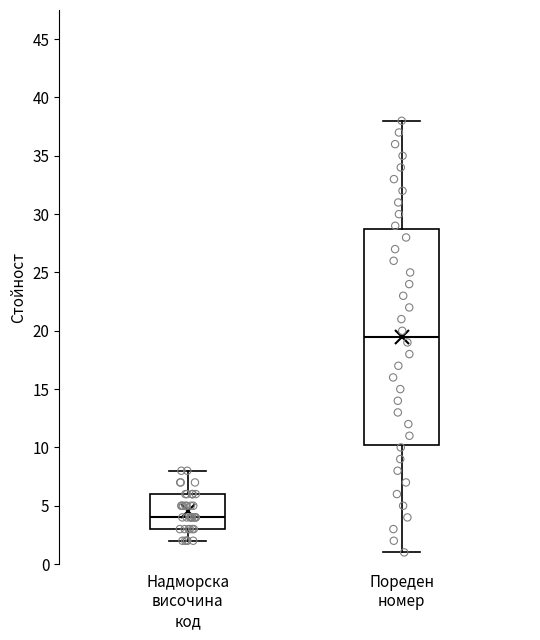

Reading left to right, read every box against the y-axis: the position of its median line, the range the box covers, and the ends of its whiskers. The values are not printed on the chart, so give them approximately, as read against the axis.

Надморска височина код: median 4.0, box 3.0 to 6.0, whiskers 2.0 to 8.0
Пореден номер: median 19.5, box 10.5 to 29.0, whiskers 1.0 to 38.0